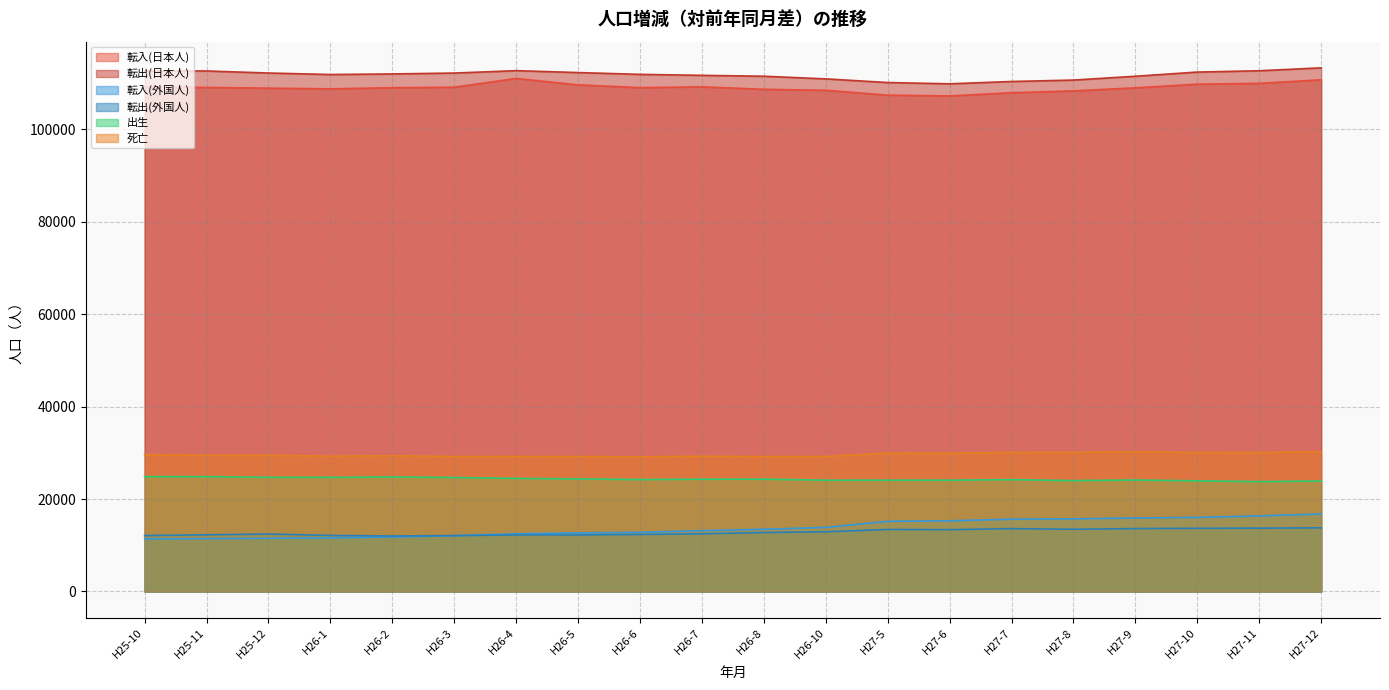

In 転出(日本人), how many points are lower than both neighbors (excluding endpoints)?

2